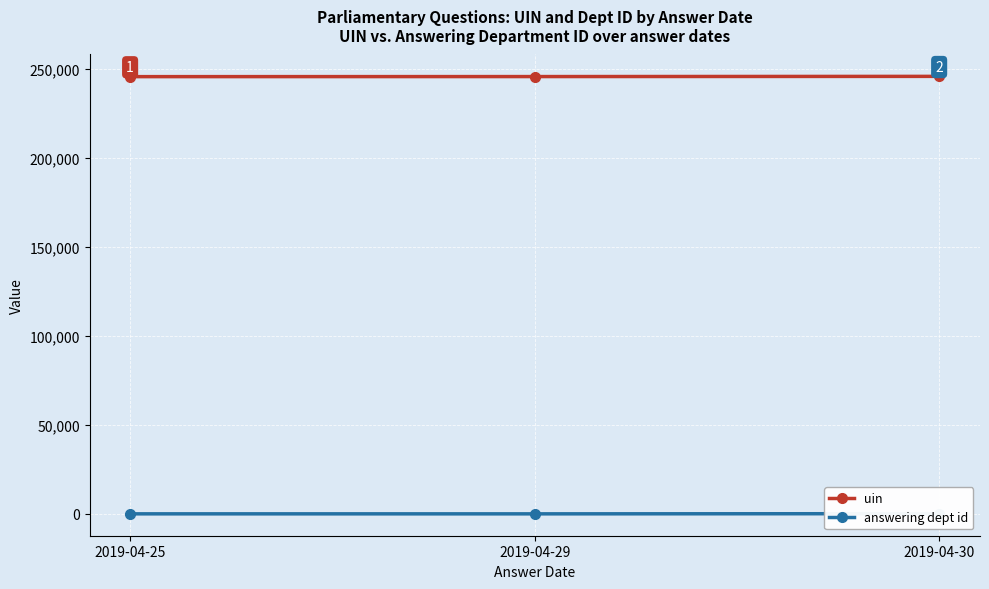

Is the value of uin at 2019-04-29 greater than the value of answering dept id at 2019-04-29?

Yes